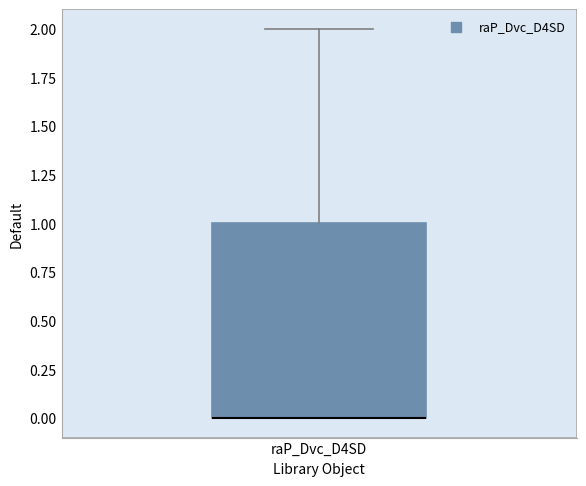

Read this box plot against the y-axis: the position of the median line, the range covered by the box, and the ends of both whiskers. The values are not printed on the chart, so give them approximately, as read against the axis.

median 0 (drawn on the box's lower edge), box 0 to 1, whiskers 0 to 2